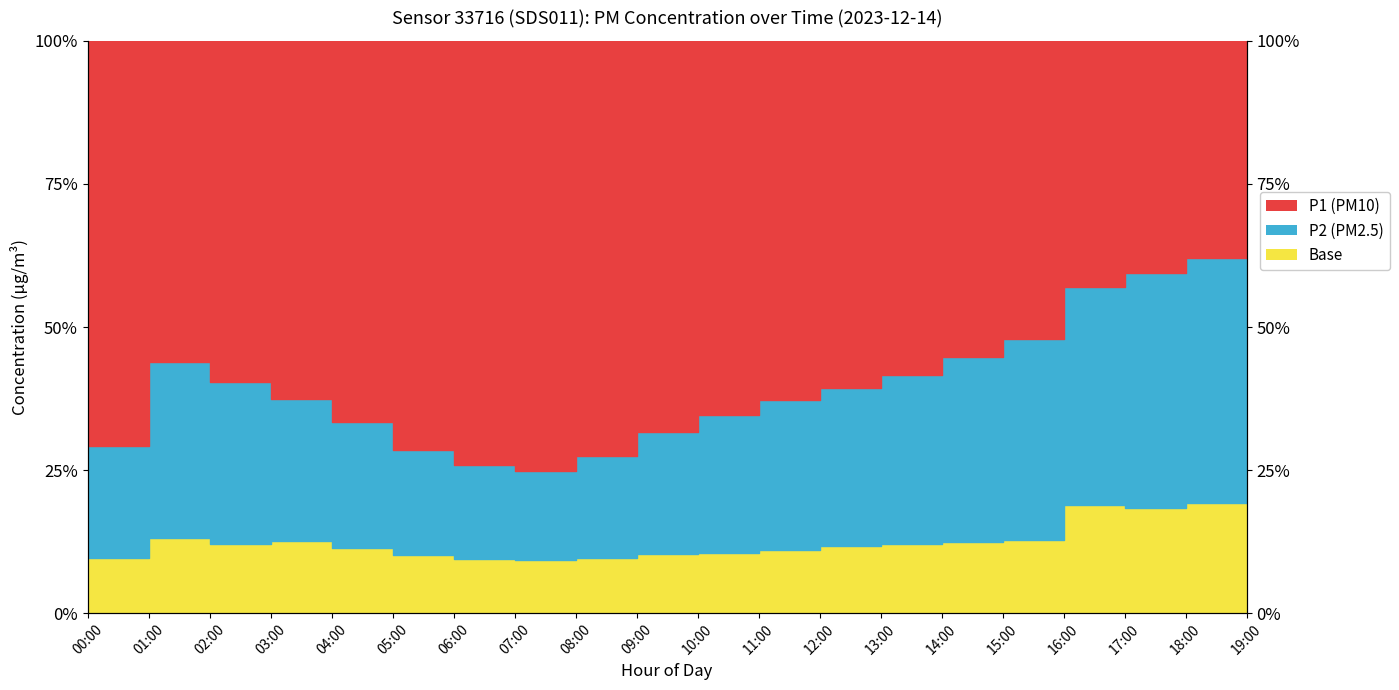

At which label is P2 closest to 17?

01:00